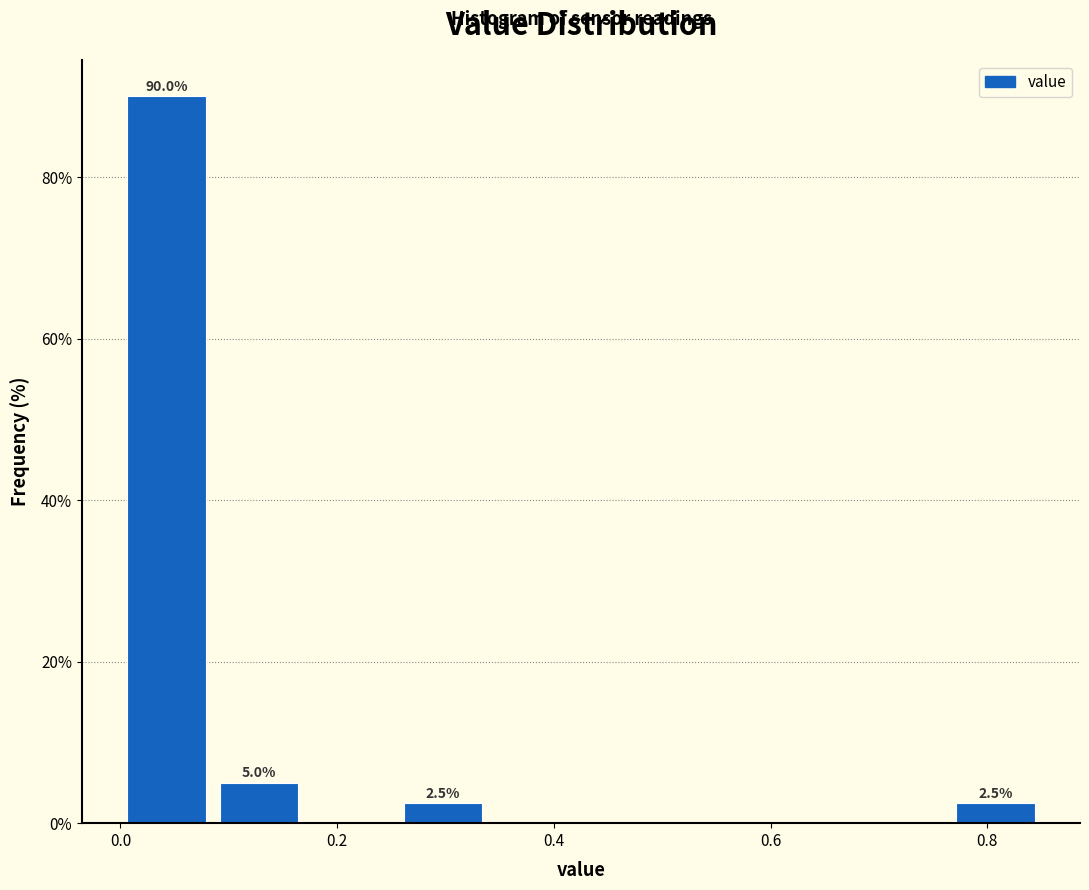

Which range on the x-axis has the tallest bar?

0.000 to 0.085